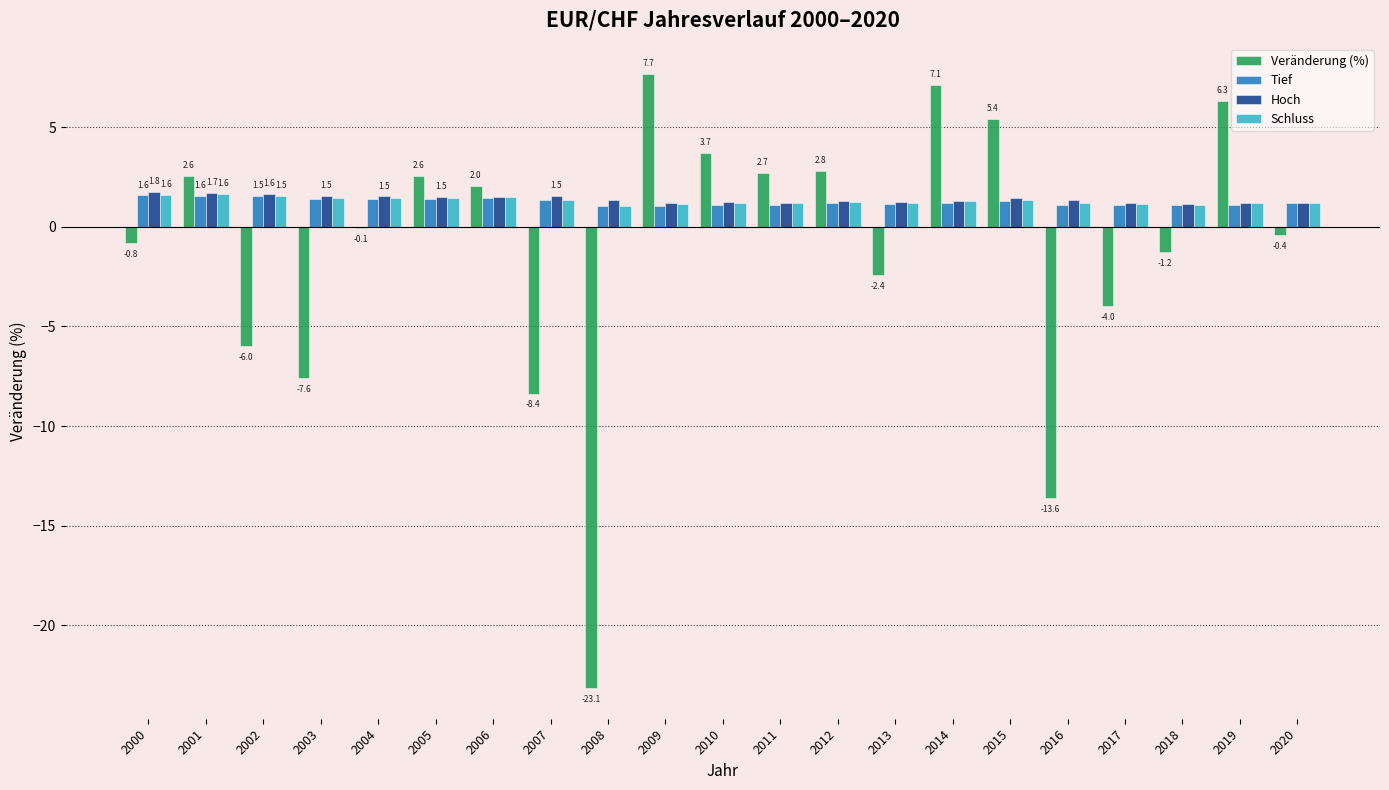

Between 2002 and 2010, which series saw the biggest shift?

Veränderung (%)